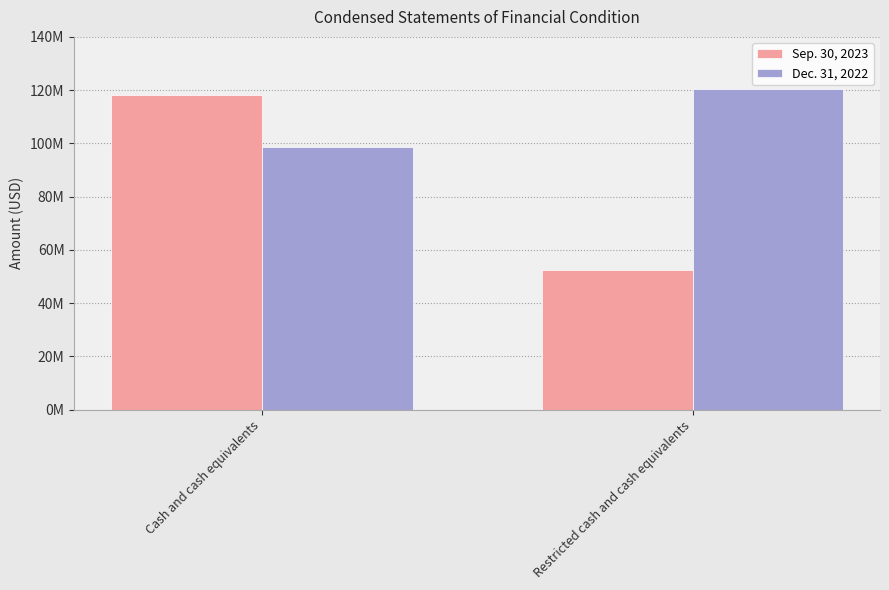

Are the bars grouped side by side (vs. stacked)?

Yes